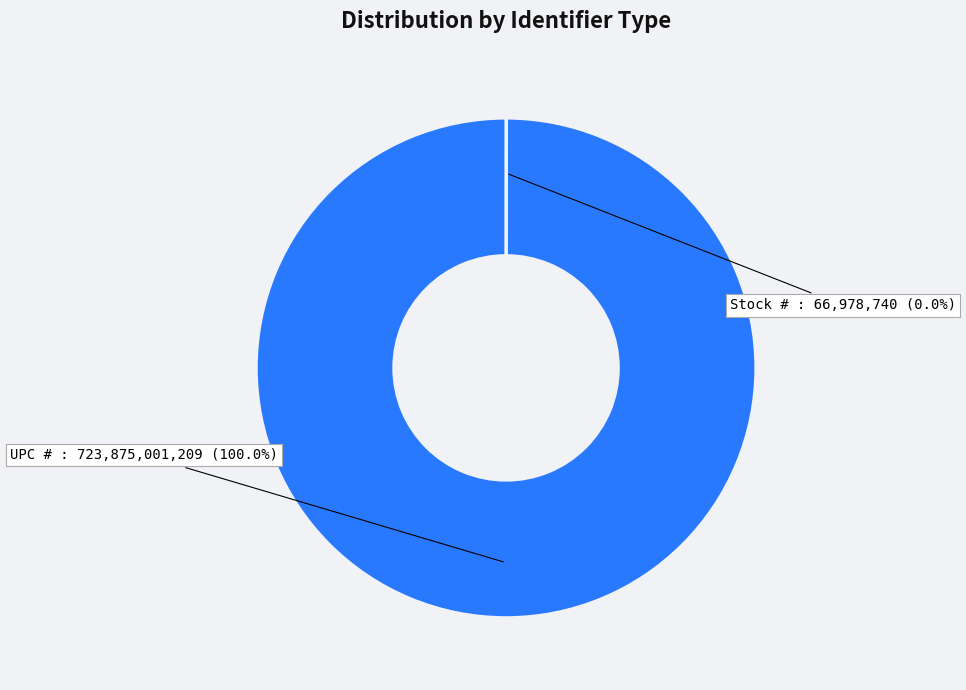

Does UPC # account for over 50% of the chart?

Yes